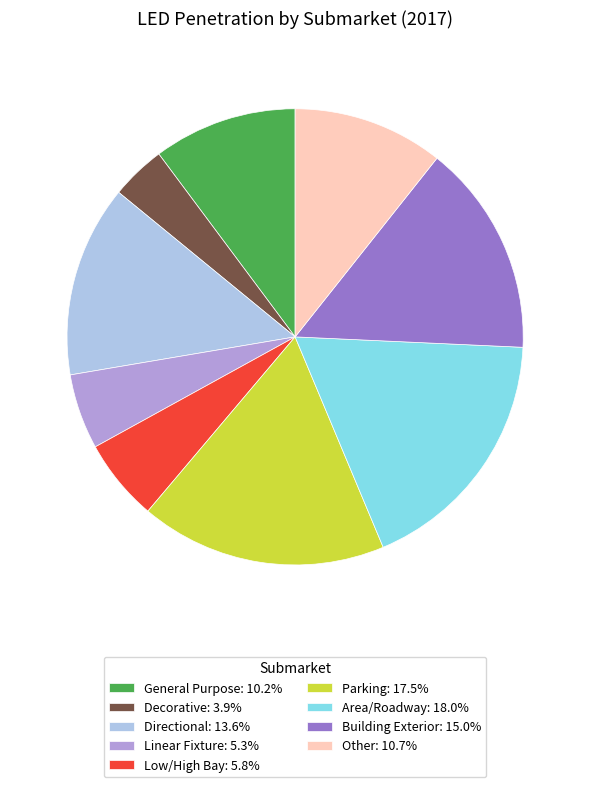

Does any single category account for the majority?

No